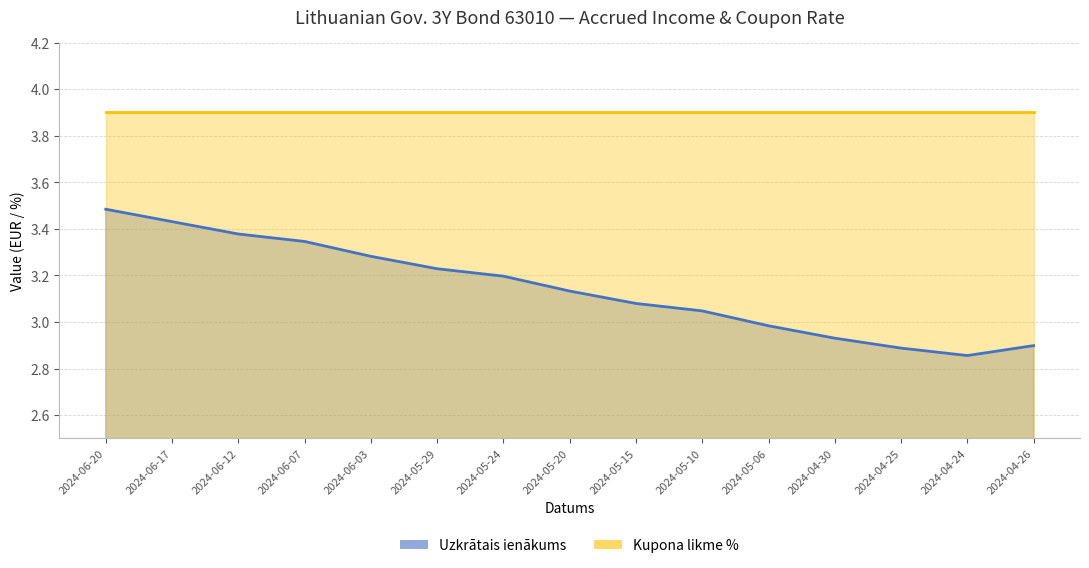

Reading left to right, list all the values displayed in this chart.

Uzkrātais ienākums: 2024-06-20=3.5	2024-06-17=3.4	2024-06-12=3.4	2024-06-07=3.3	2024-06-03=3.3	2024-05-29=3.2	2024-05-24=3.2	2024-05-20=3.1	2024-05-15=3.1	2024-05-10=3.0	2024-05-06=3.0	2024-04-30=2.9	2024-04-25=2.9	2024-04-24=2.9	2024-04-26=2.9
Kupona likme %: 2024-06-20=3.9	2024-06-17=3.9	2024-06-12=3.9	2024-06-07=3.9	2024-06-03=3.9	2024-05-29=3.9	2024-05-24=3.9	2024-05-20=3.9	2024-05-15=3.9	2024-05-10=3.9	2024-05-06=3.9	2024-04-30=3.9	2024-04-25=3.9	2024-04-24=3.9	2024-04-26=3.9